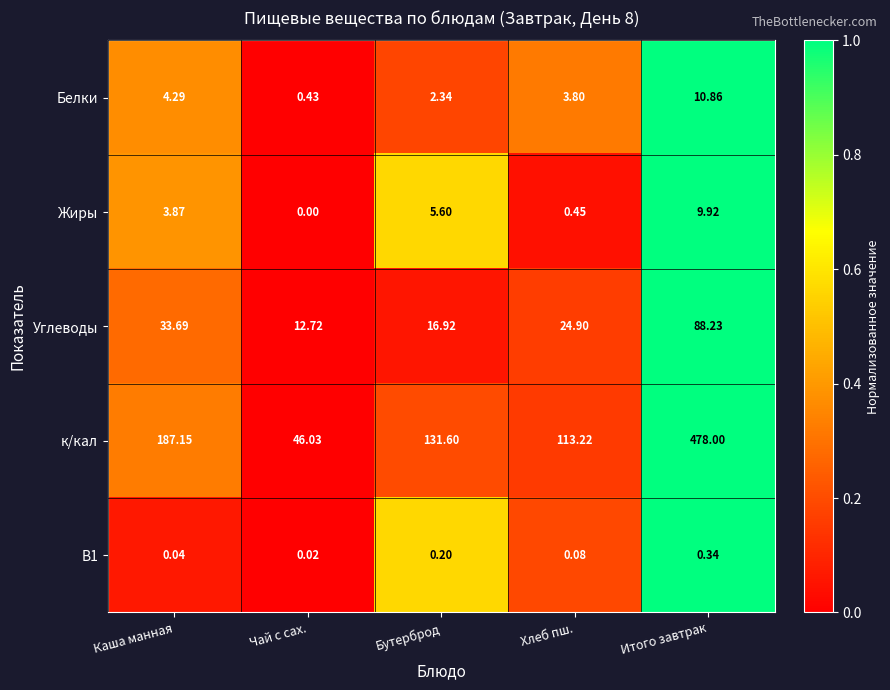

Rank the series by their maximum value, from lowest to highest.

В1, Жиры, Белки, Углеводы, к/кал